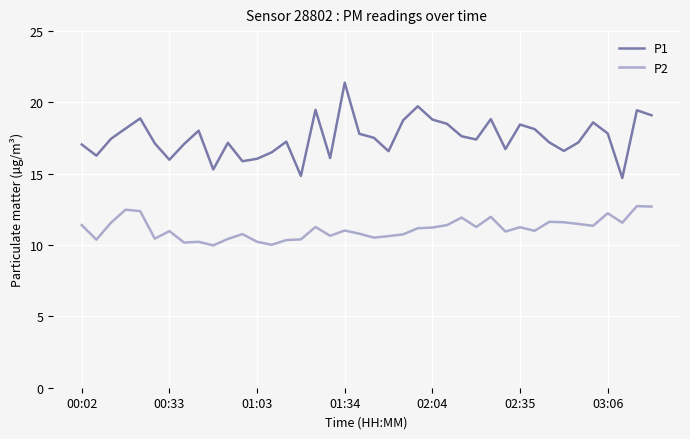

True or false: P1 and P2 cross at least once.

False